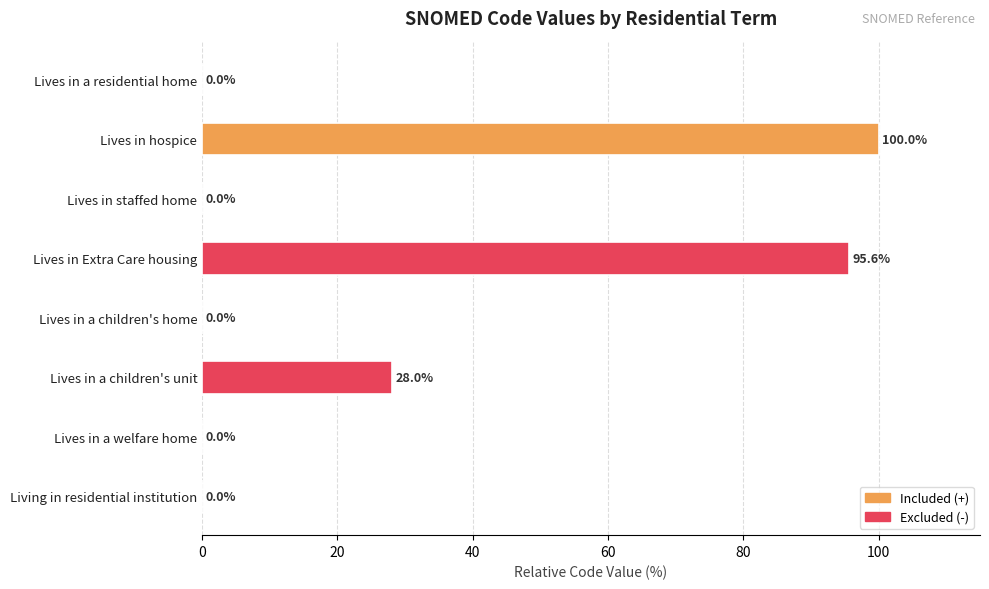

What is the change in value from Lives in Extra Care housing to Lives in a welfare home?

-95.6